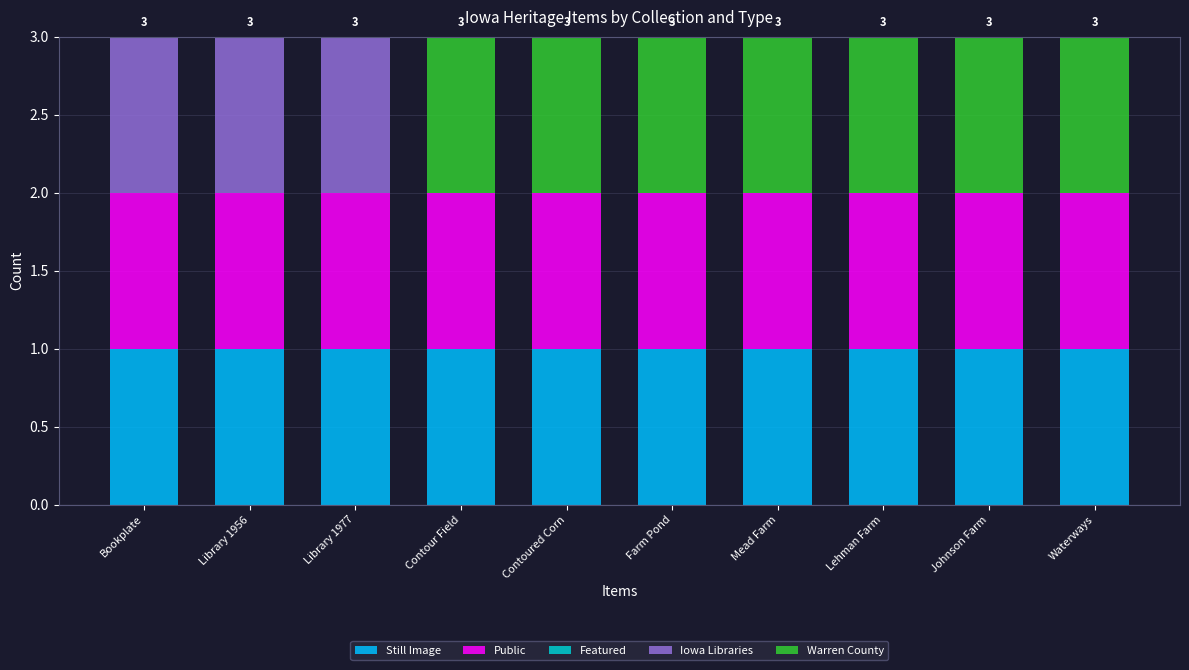

What is the total value across all series at Contour Field?

3